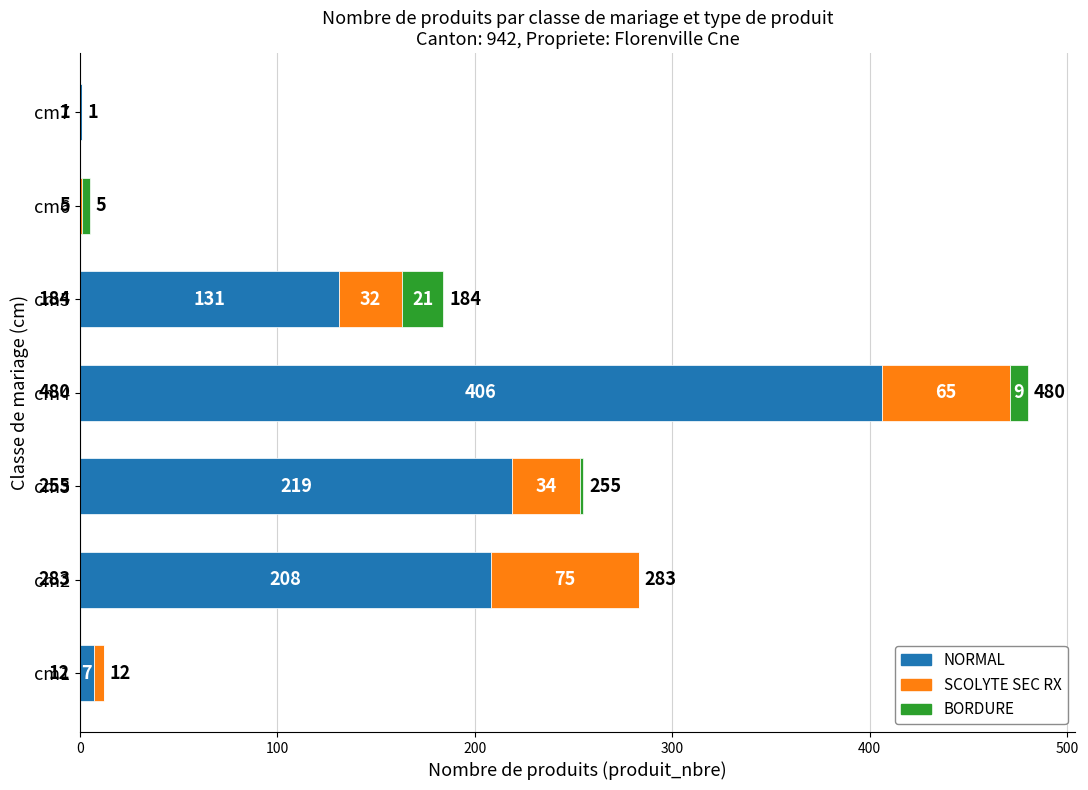

What is the total value across all series at cm3?

255